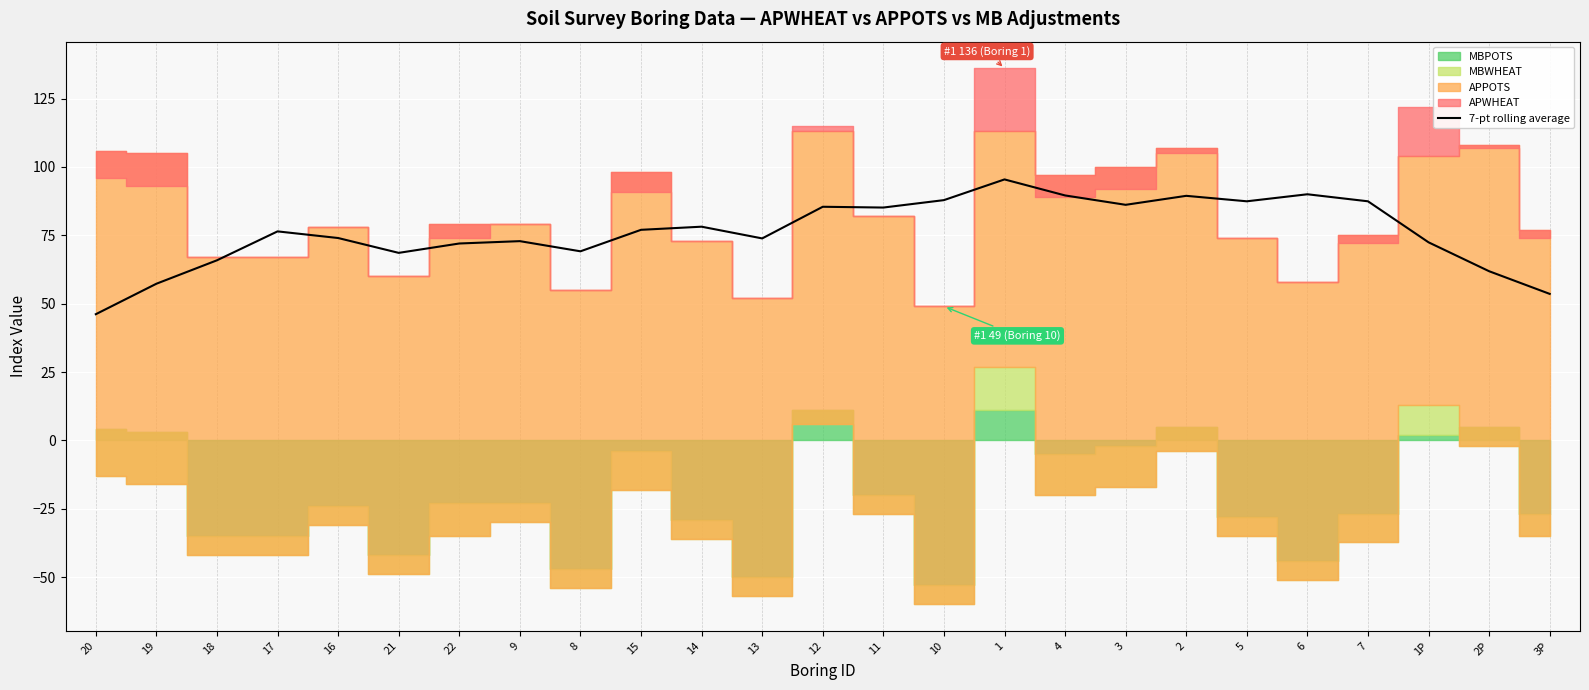

What position from the left is 1?

16